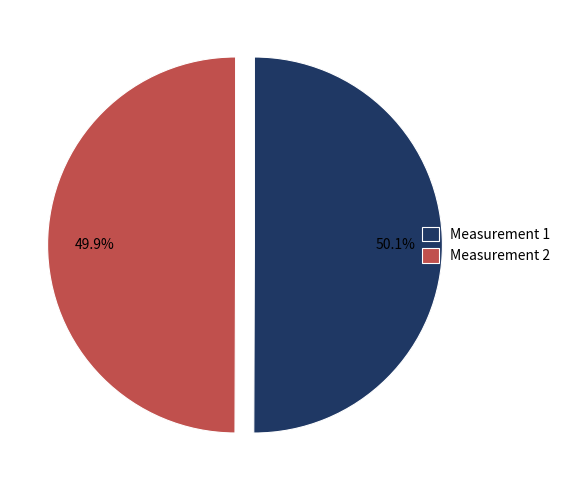

What portion of the pie excludes Measurement 1?

49.9%